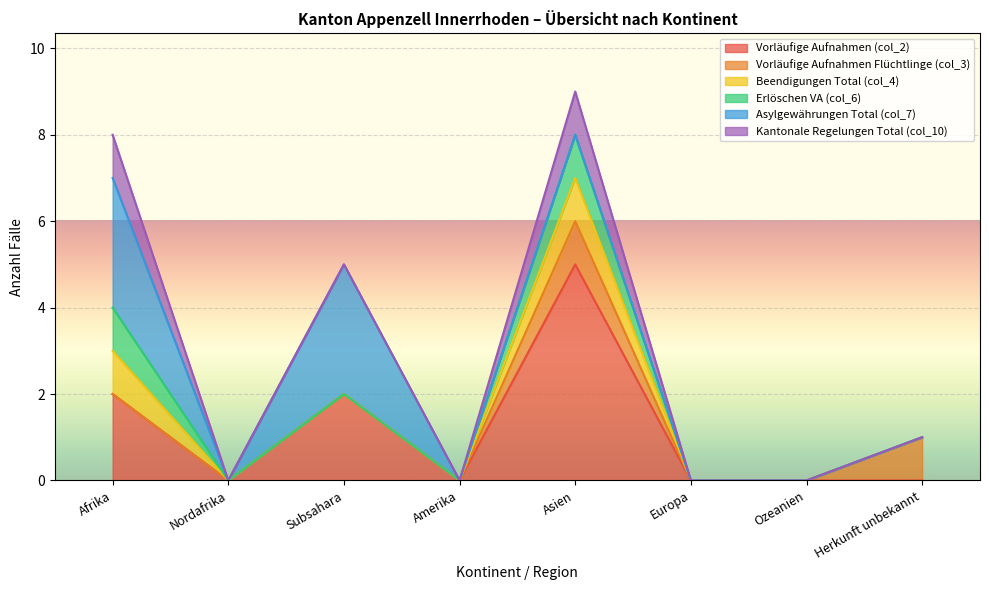

Does the chart display data point markers on the line(s)?

No